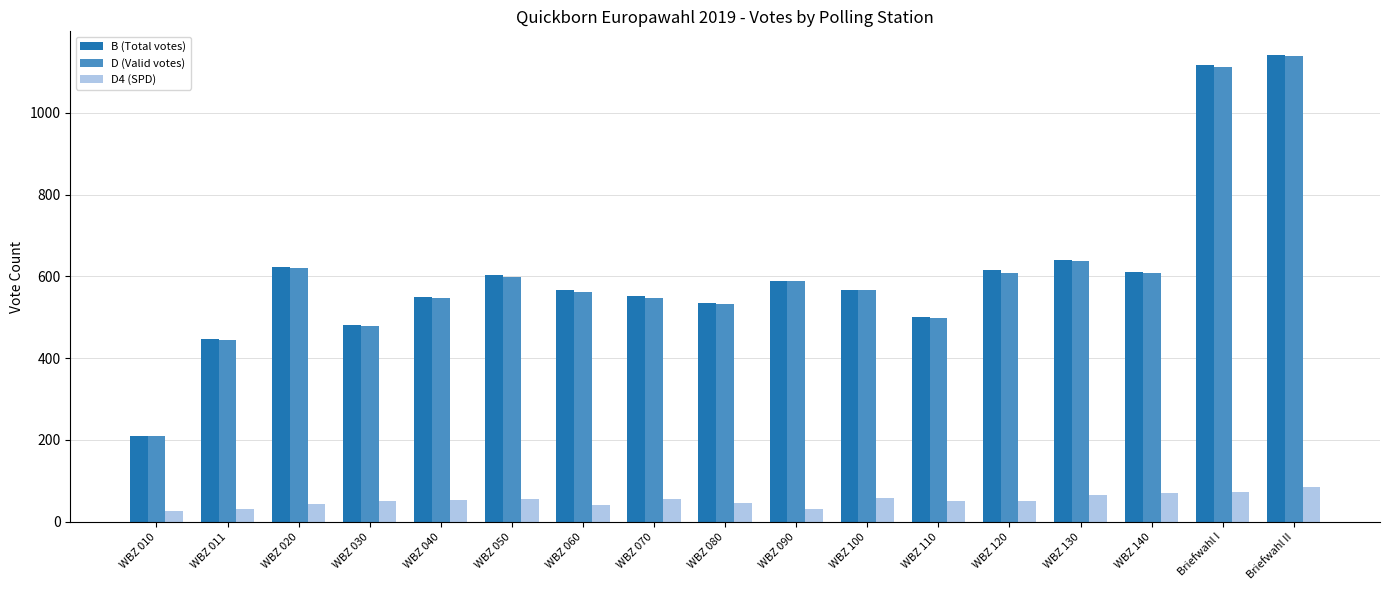

What is the minimum value for B (Total votes)?

210